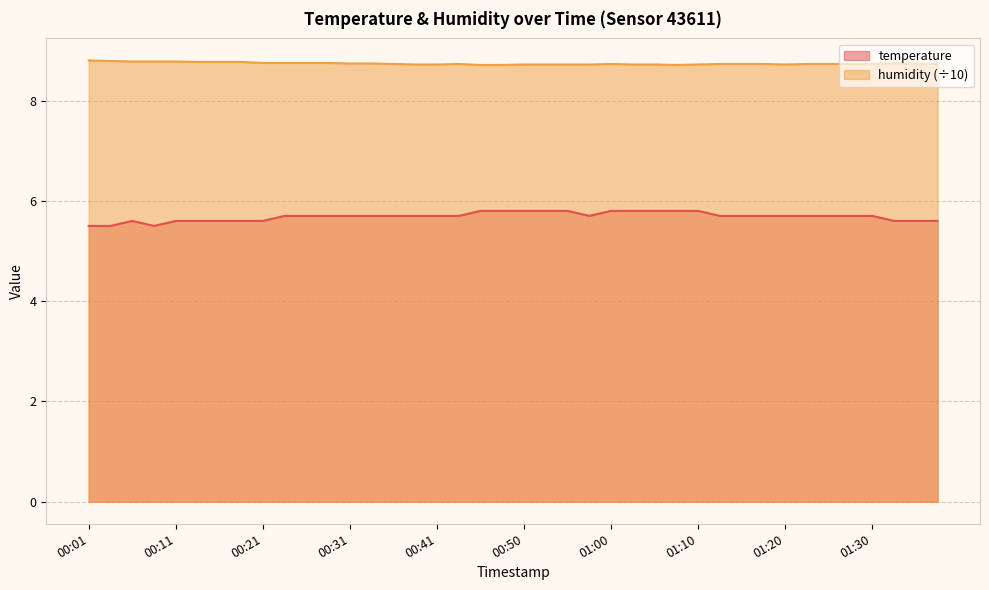

What is the minimum value for temperature?

5.5